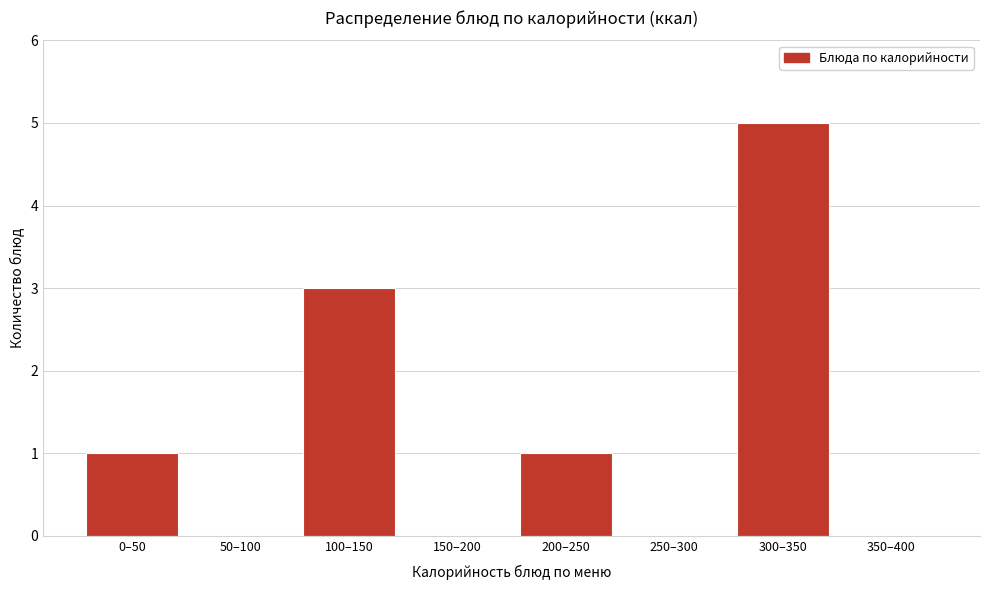

Reading left to right, transcribe all the data shown in this chart.

0–50=1	50–100=0	100–150=3	150–200=0	200–250=1	250–300=0	300–350=5	350–400=0